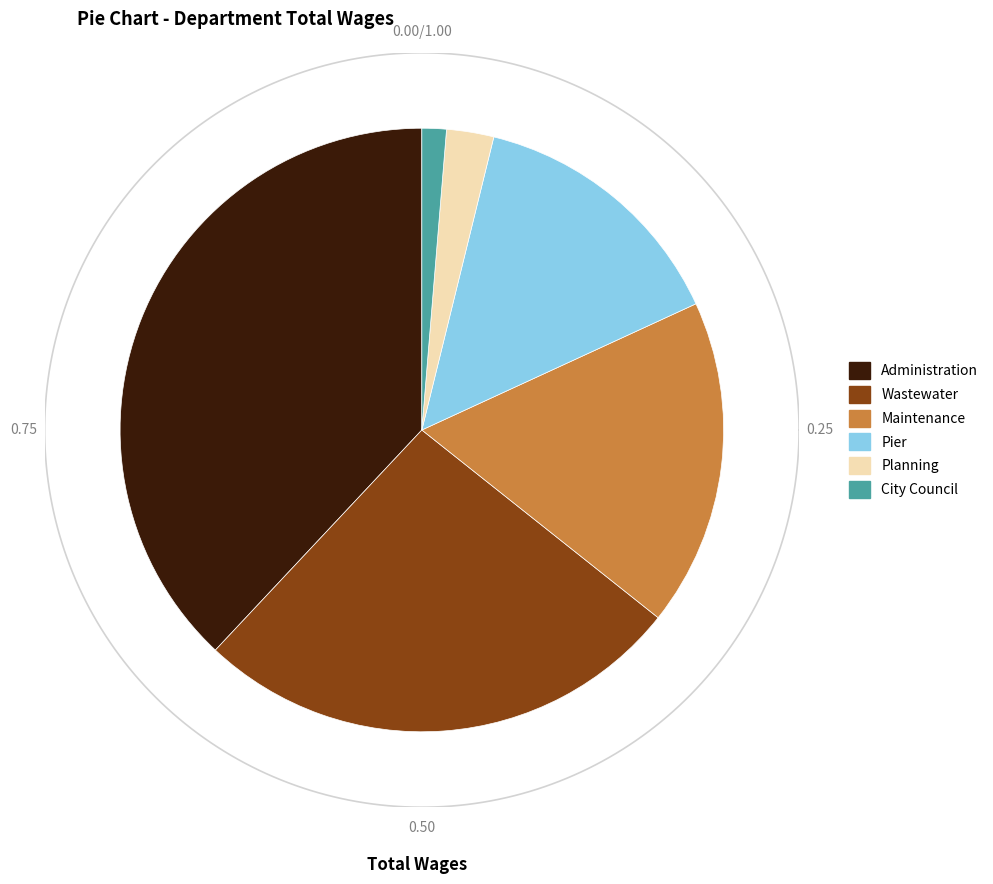

How many segments does this pie chart have?

6